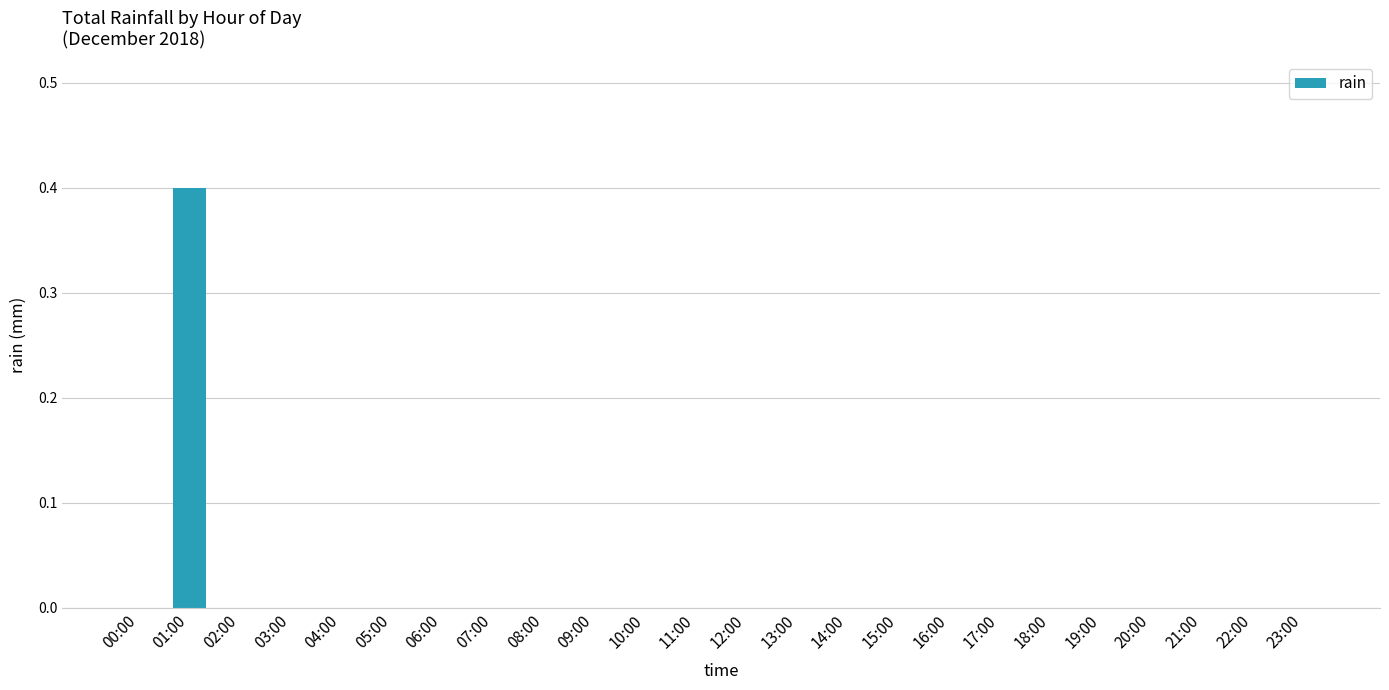

What is the maximum value shown in the chart?

0.4